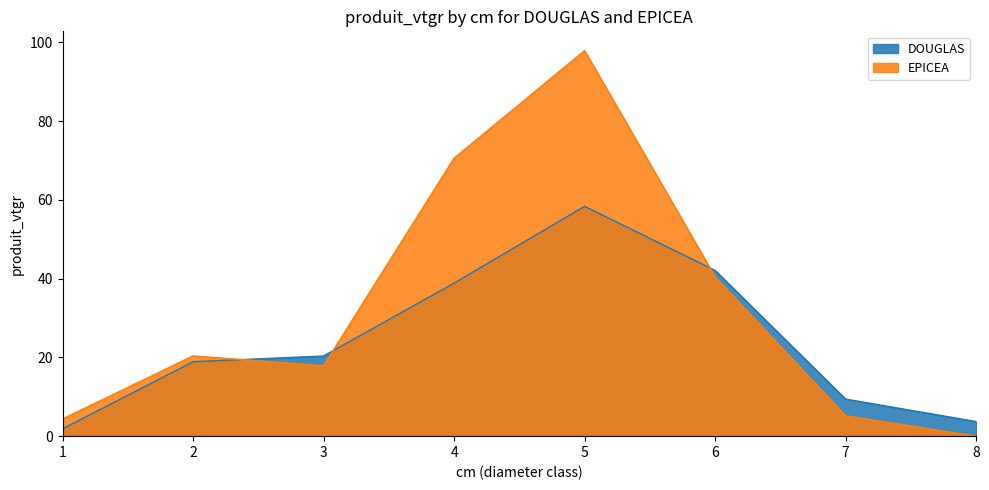

What is the value of the EPICEA point at the 5th from the left?

97.9